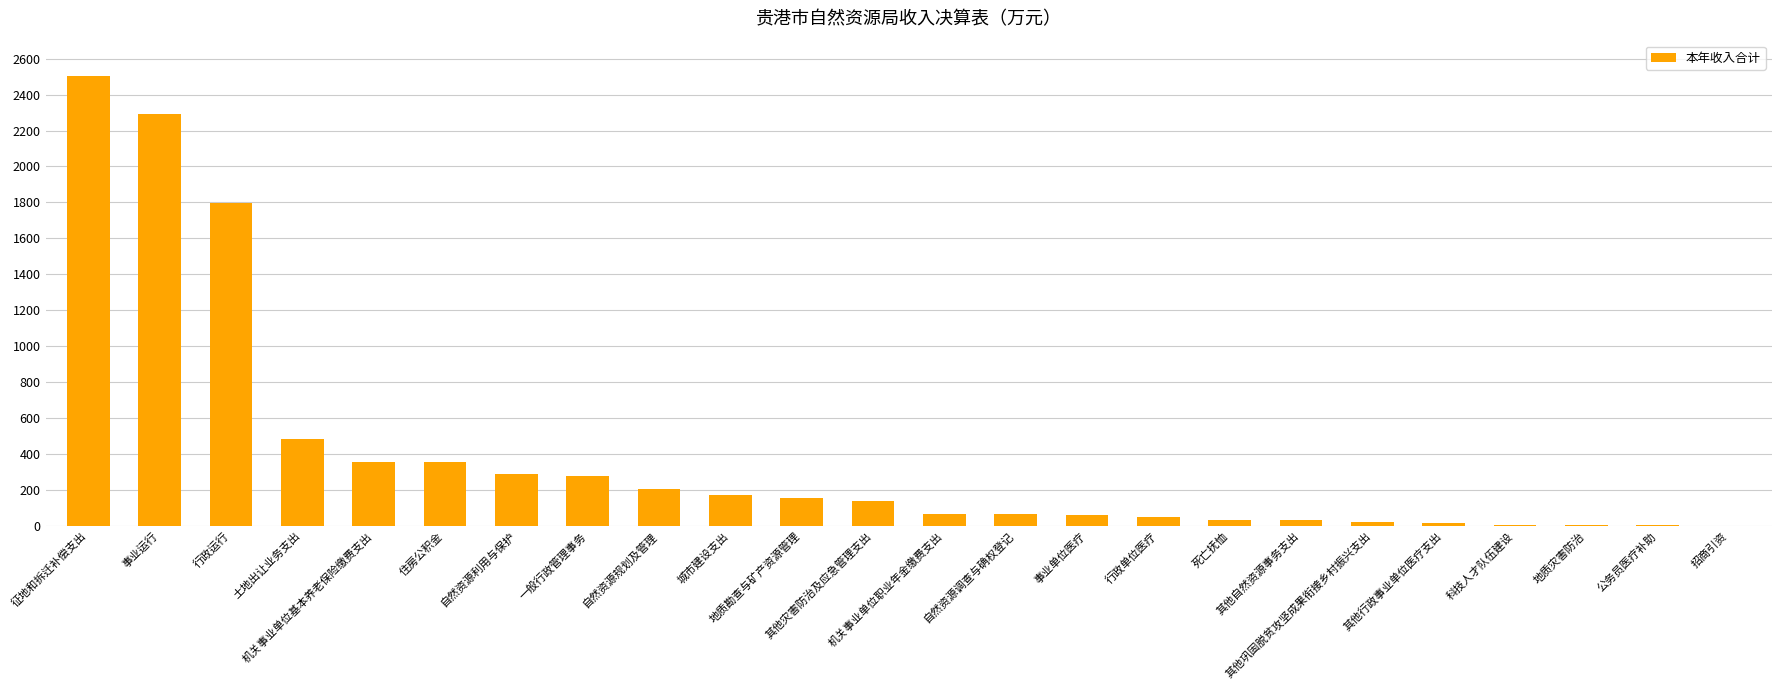

What is the maximum value shown in the chart?

2503.2